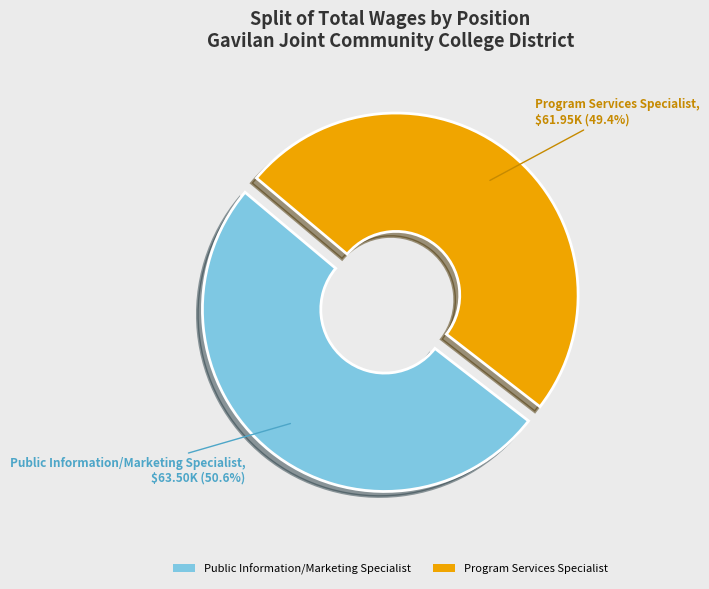

What is the smallest slice in the pie chart?

Program Services Specialist